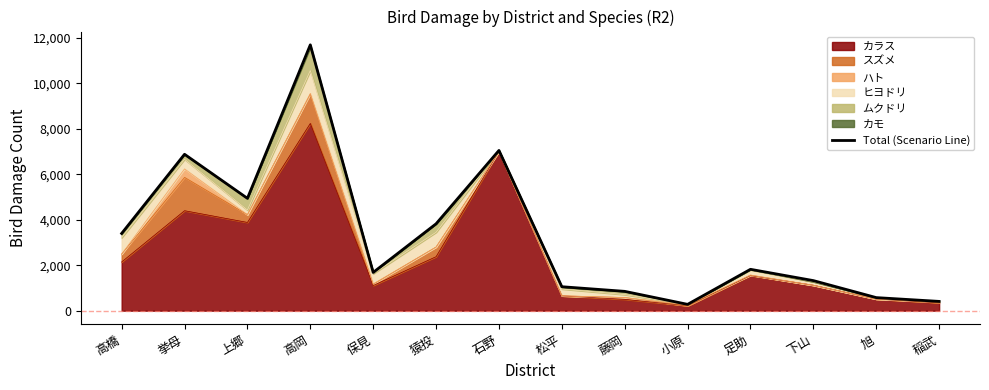

What position from the left is 下山?

12